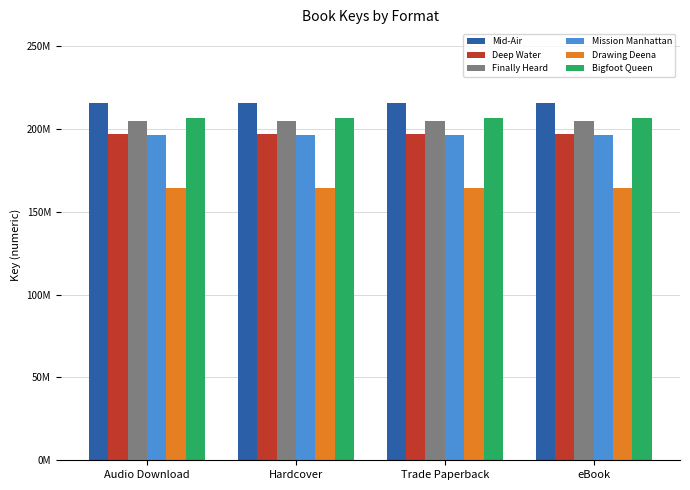

Does the chart contain any negative values?

No